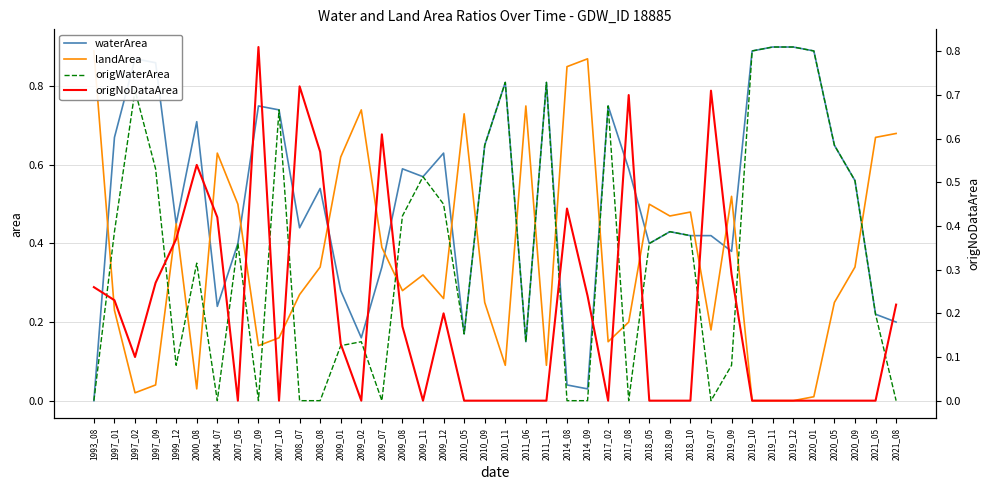

Which series has the largest range (max minus min)?

waterArea